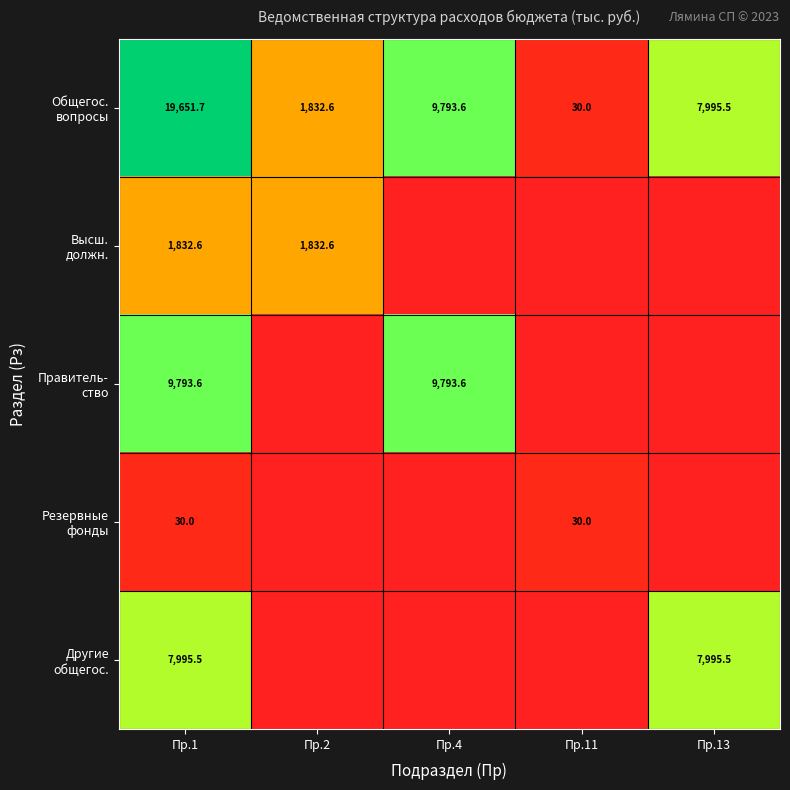

What is the total value across all series at Пр.1?

39303.4